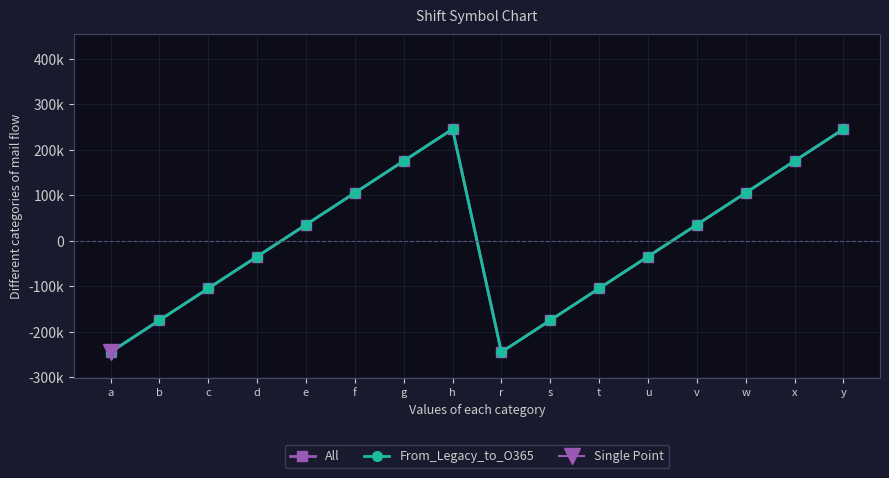

Is the value of From_Legacy_to_O365 at t greater than the value of All at u?

No